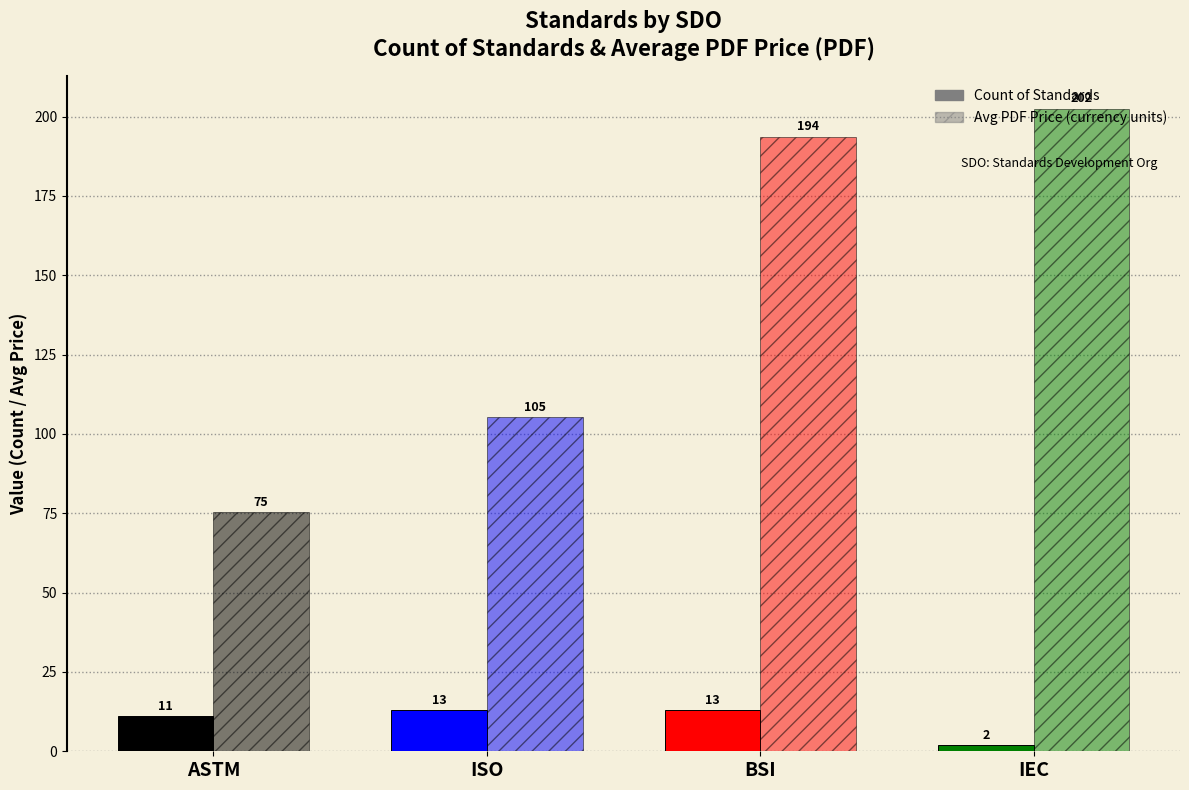

How many bars are there in total?

8